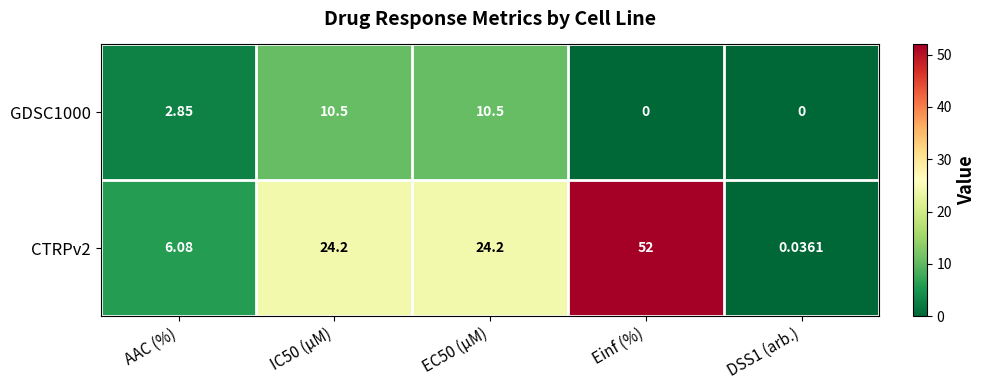

Where is GDSC1000 nearest to the value 5?

AAC (%)